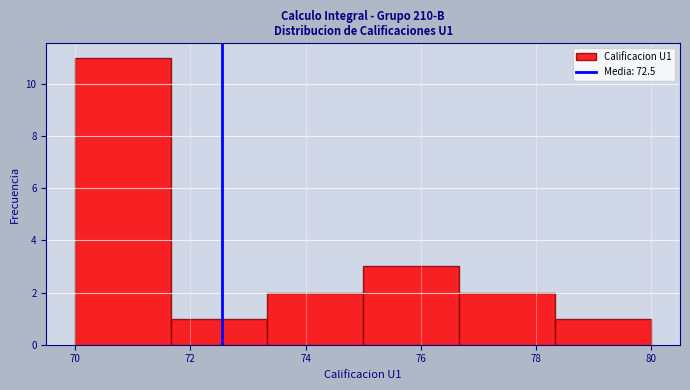

Reading left to right, transcribe this chart: for each bar, give the range it covers on the x-axis and its height. Neither the bar edges nor the heights are printed on the chart, so give them approximately, as read against the axes.

70.0 to 71.6: 11
71.6 to 73.4: 1
73.4 to 75.0: 2
75.0 to 76.6: 3
76.6 to 78.4: 2
78.4 to 80.0: 1